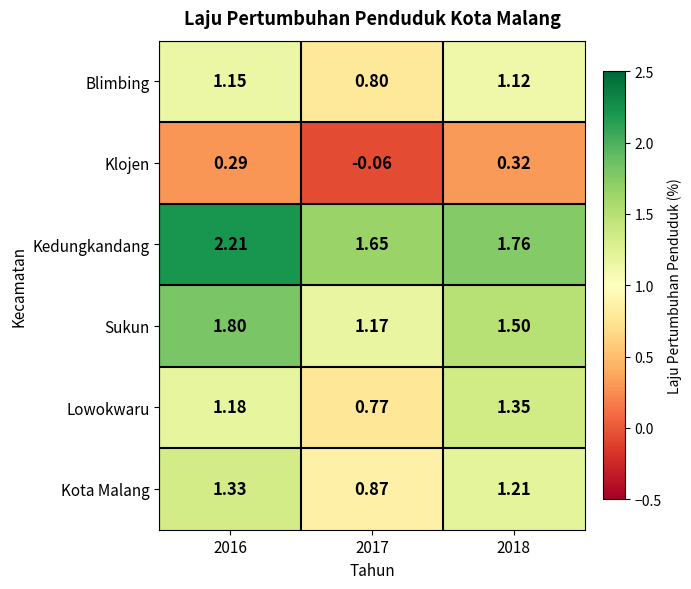

At 2017, list the series in order from smallest to largest.

Klojen, Lowokwaru, Blimbing, Kota Malang, Sukun, Kedungkandang